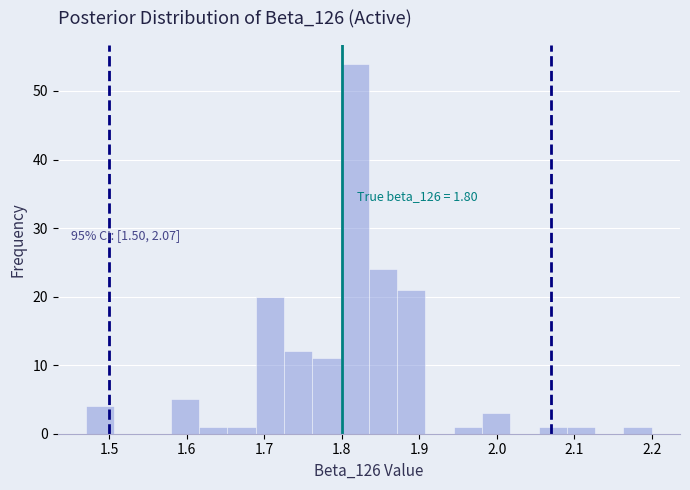

Read against the x-axis, roughly where is the centre of the tallest bar?

1.82